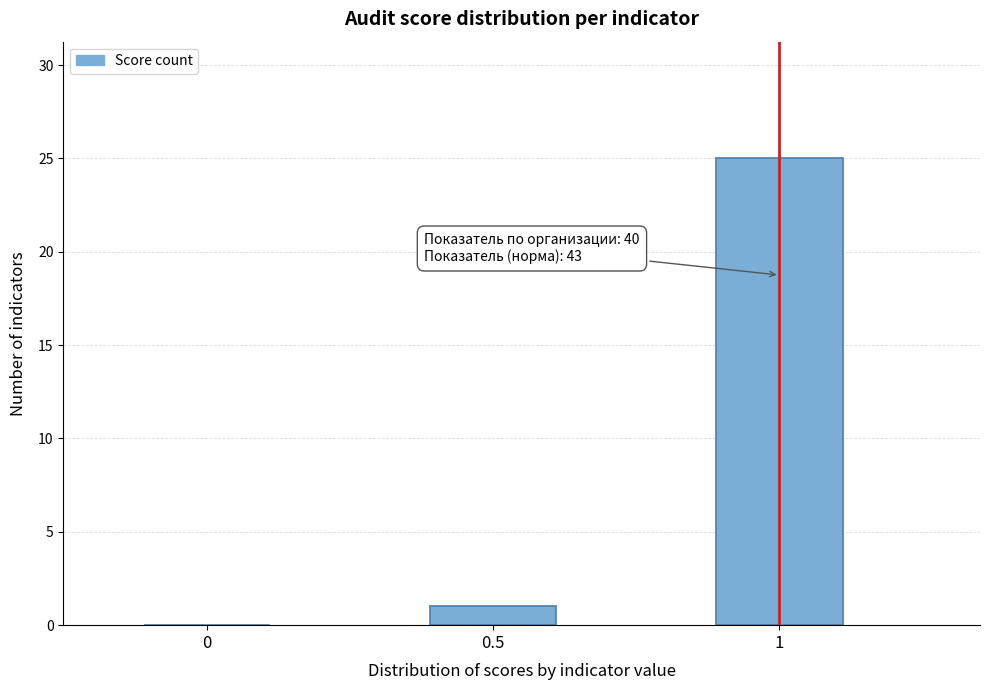

Reading left to right, extract all data points from this chart.

0=0	0.5=1	1=25